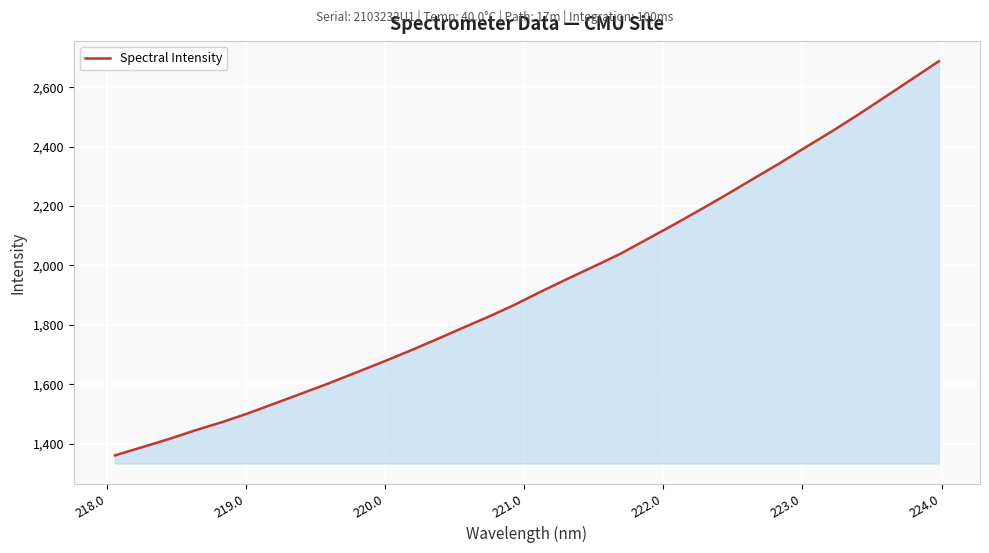

What is the greatest value displayed?

2687.9